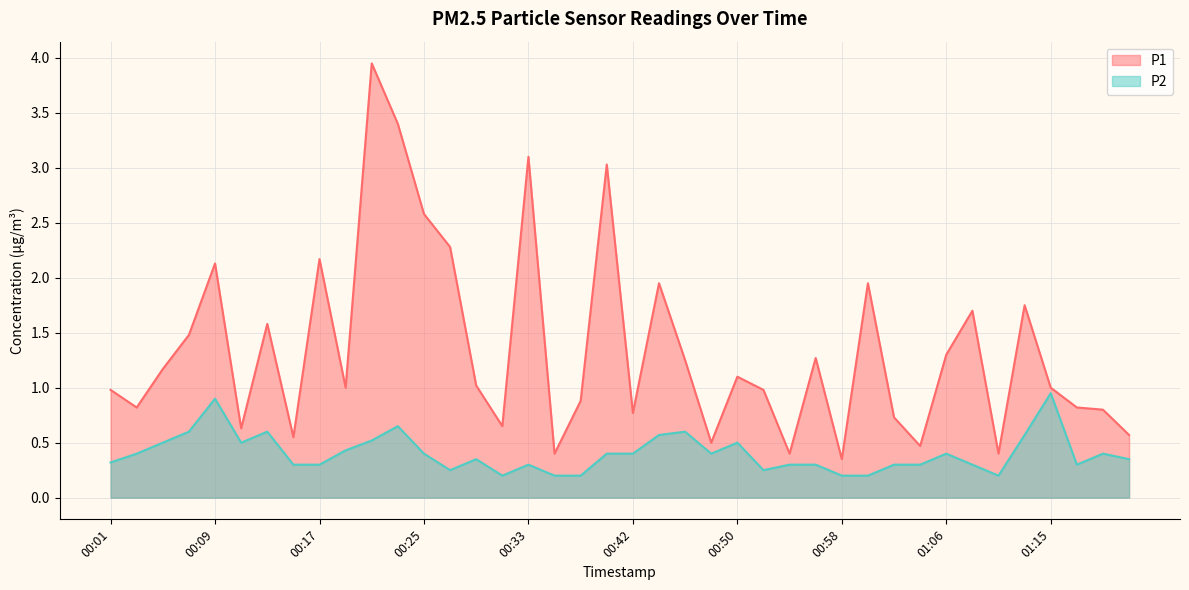

At how many categories does at least one series exceed 2?

8